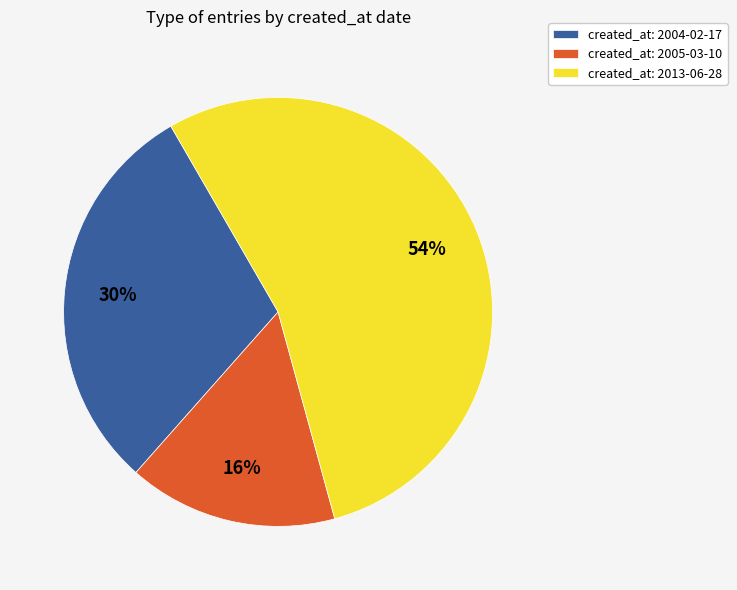

Do created_at: 2013-06-28 and created_at: 2005-03-10 together represent more than half of the pie?

Yes